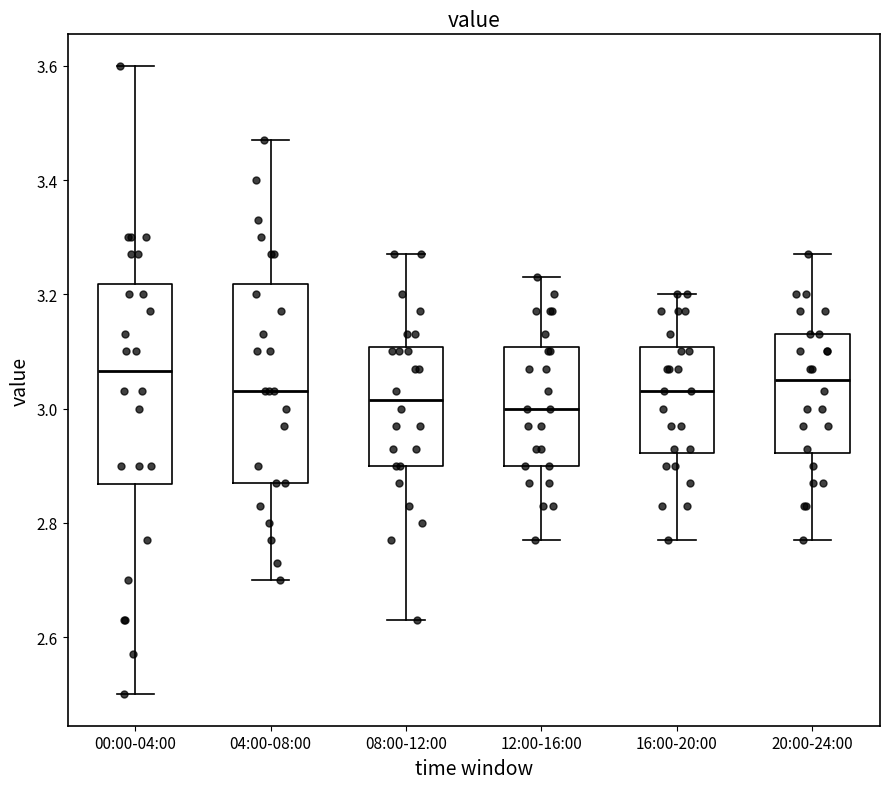

Reading left to right, read every box against the y-axis: the position of its median line, the range the box covers, and the ends of its whiskers. The values are not printed on the chart, so give them approximately, as read against the axis.

00:00-04:00: median 3.06, box 2.86 to 3.22, whiskers 2.50 to 3.60
04:00-08:00: median 3.04, box 2.88 to 3.22, whiskers 2.70 to 3.48
08:00-12:00: median 3.02, box 2.90 to 3.10, whiskers 2.64 to 3.28
12:00-16:00: median 3.00, box 2.90 to 3.10, whiskers 2.78 to 3.24
16:00-20:00: median 3.04, box 2.92 to 3.10, whiskers 2.78 to 3.20
20:00-24:00: median 3.06, box 2.92 to 3.14, whiskers 2.78 to 3.28